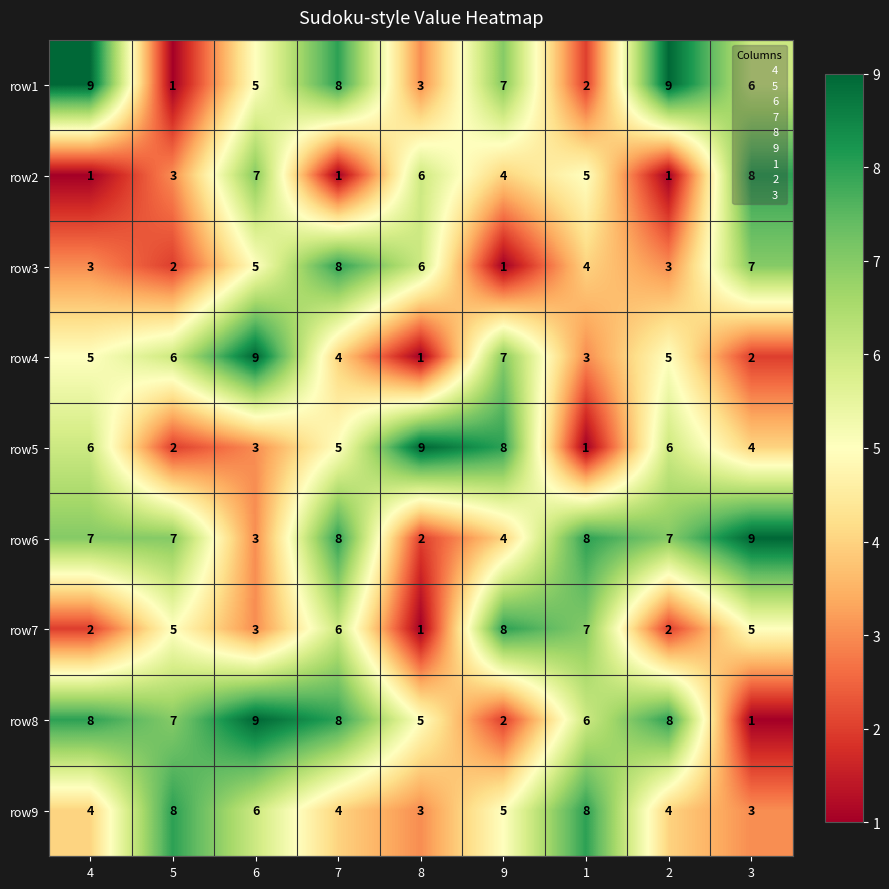

At 2, list the series in order from smallest to largest.

row2, row7, row3, row9, row4, row5, row6, row8, row1